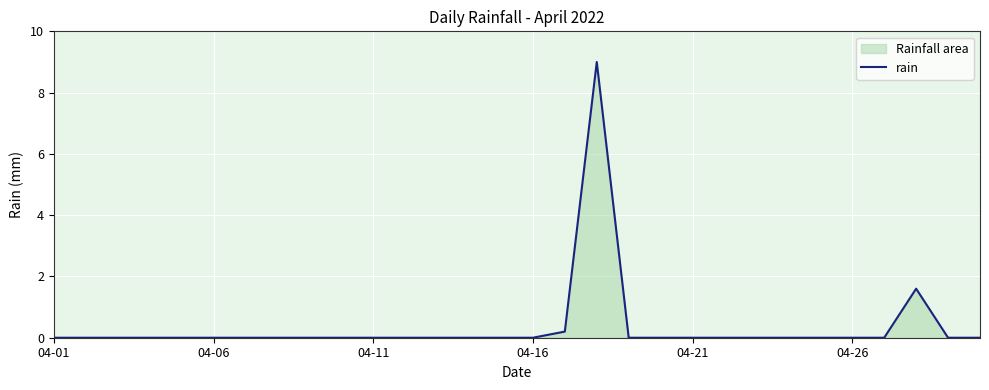

How many lines are shown in the chart?

1